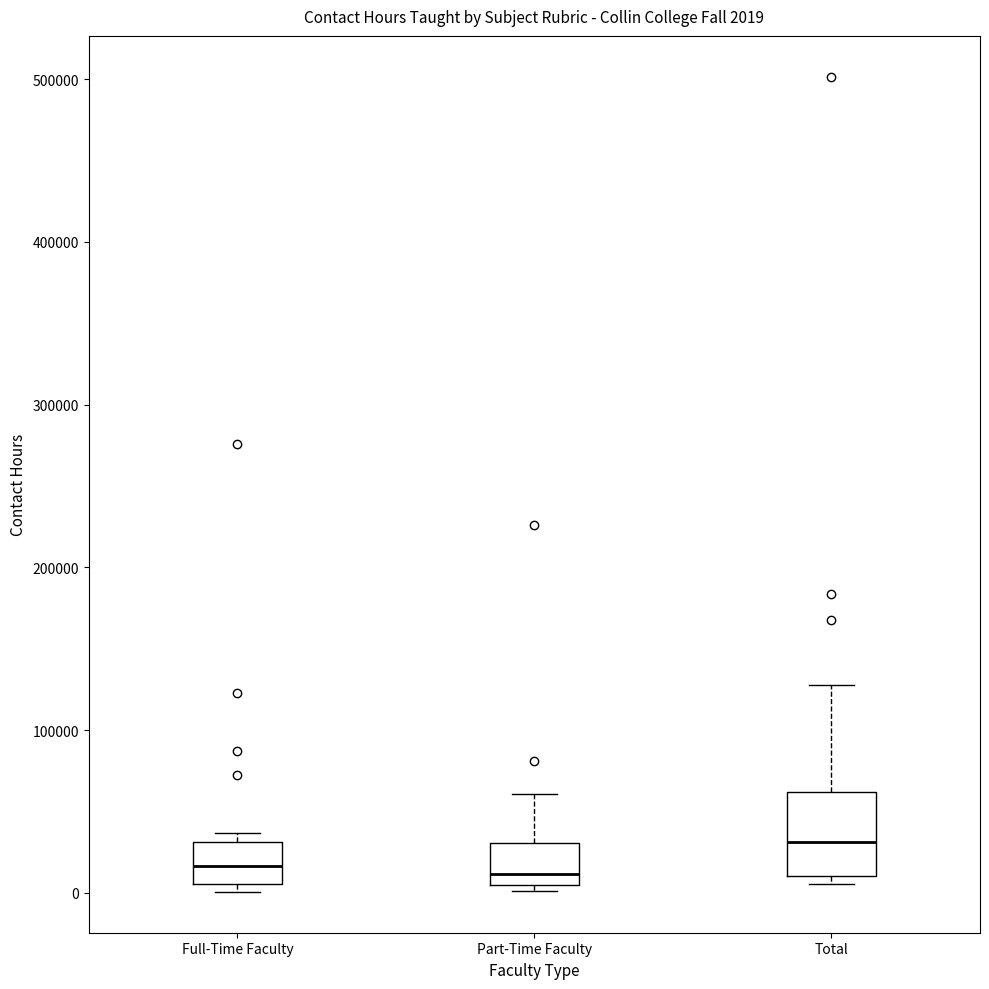

Which box is the tallest, from its lower edge to its upper edge?

Total